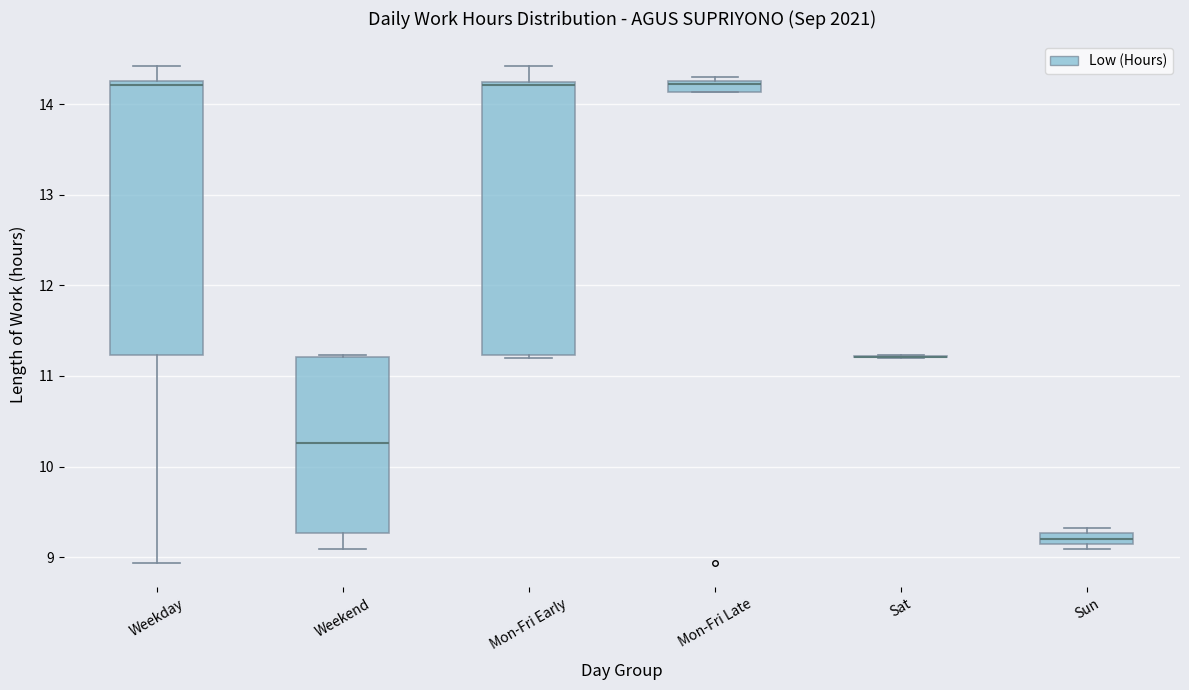

Where is the upper edge of the box for Sun on the y-axis? The values are not printed on the chart, so give them approximately, as read against the axis.

9.3